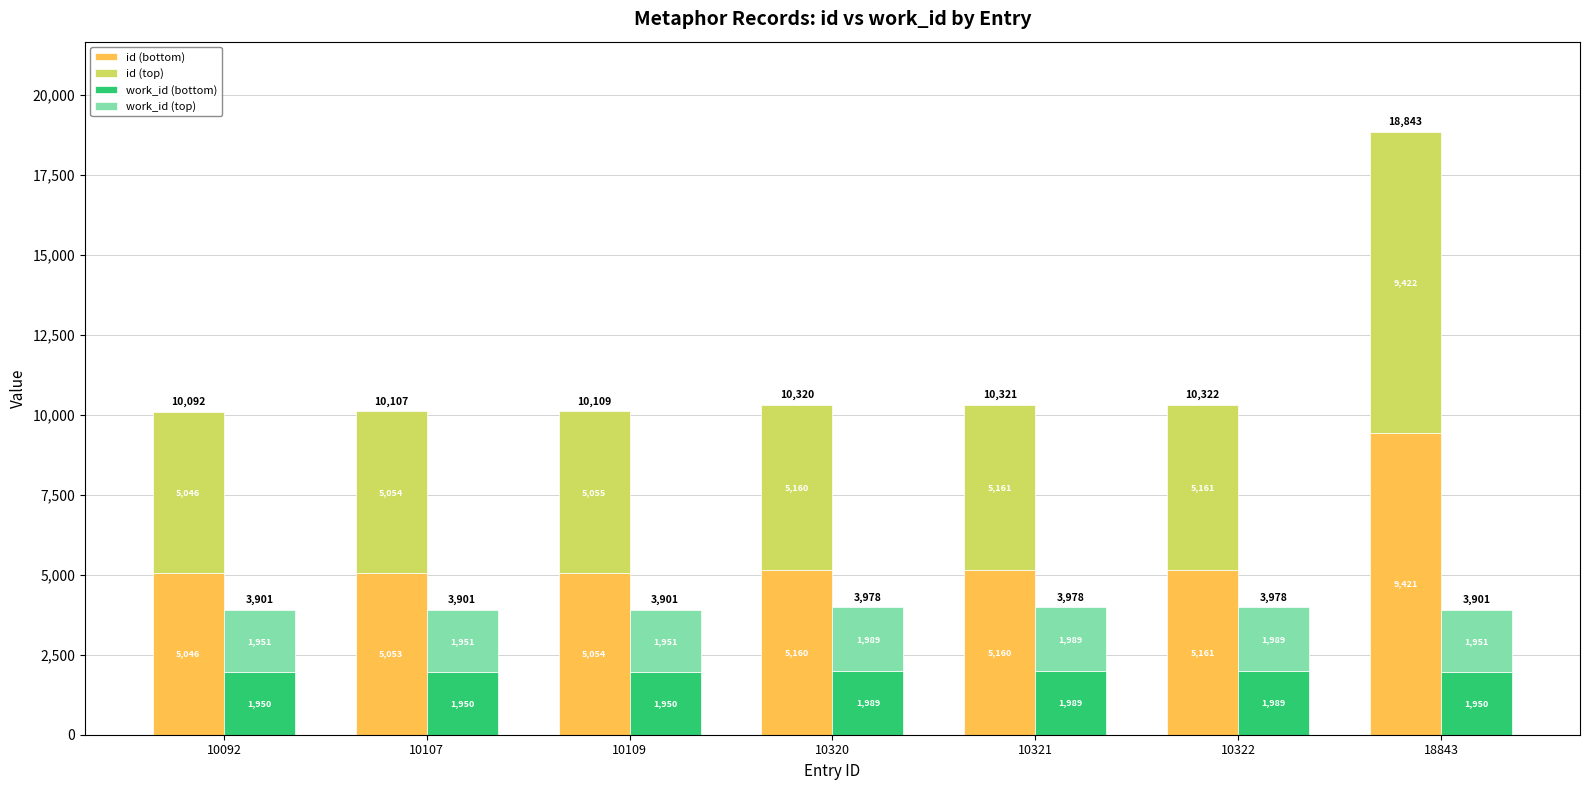

How many groups of bars are there?

7